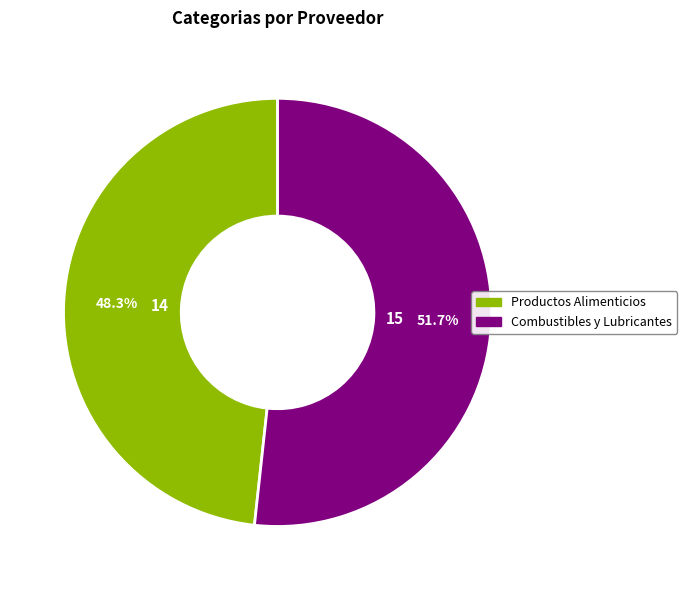

What percentage do Combustibles y Lubricantes and Productos Alimenticios together represent?

100.0%